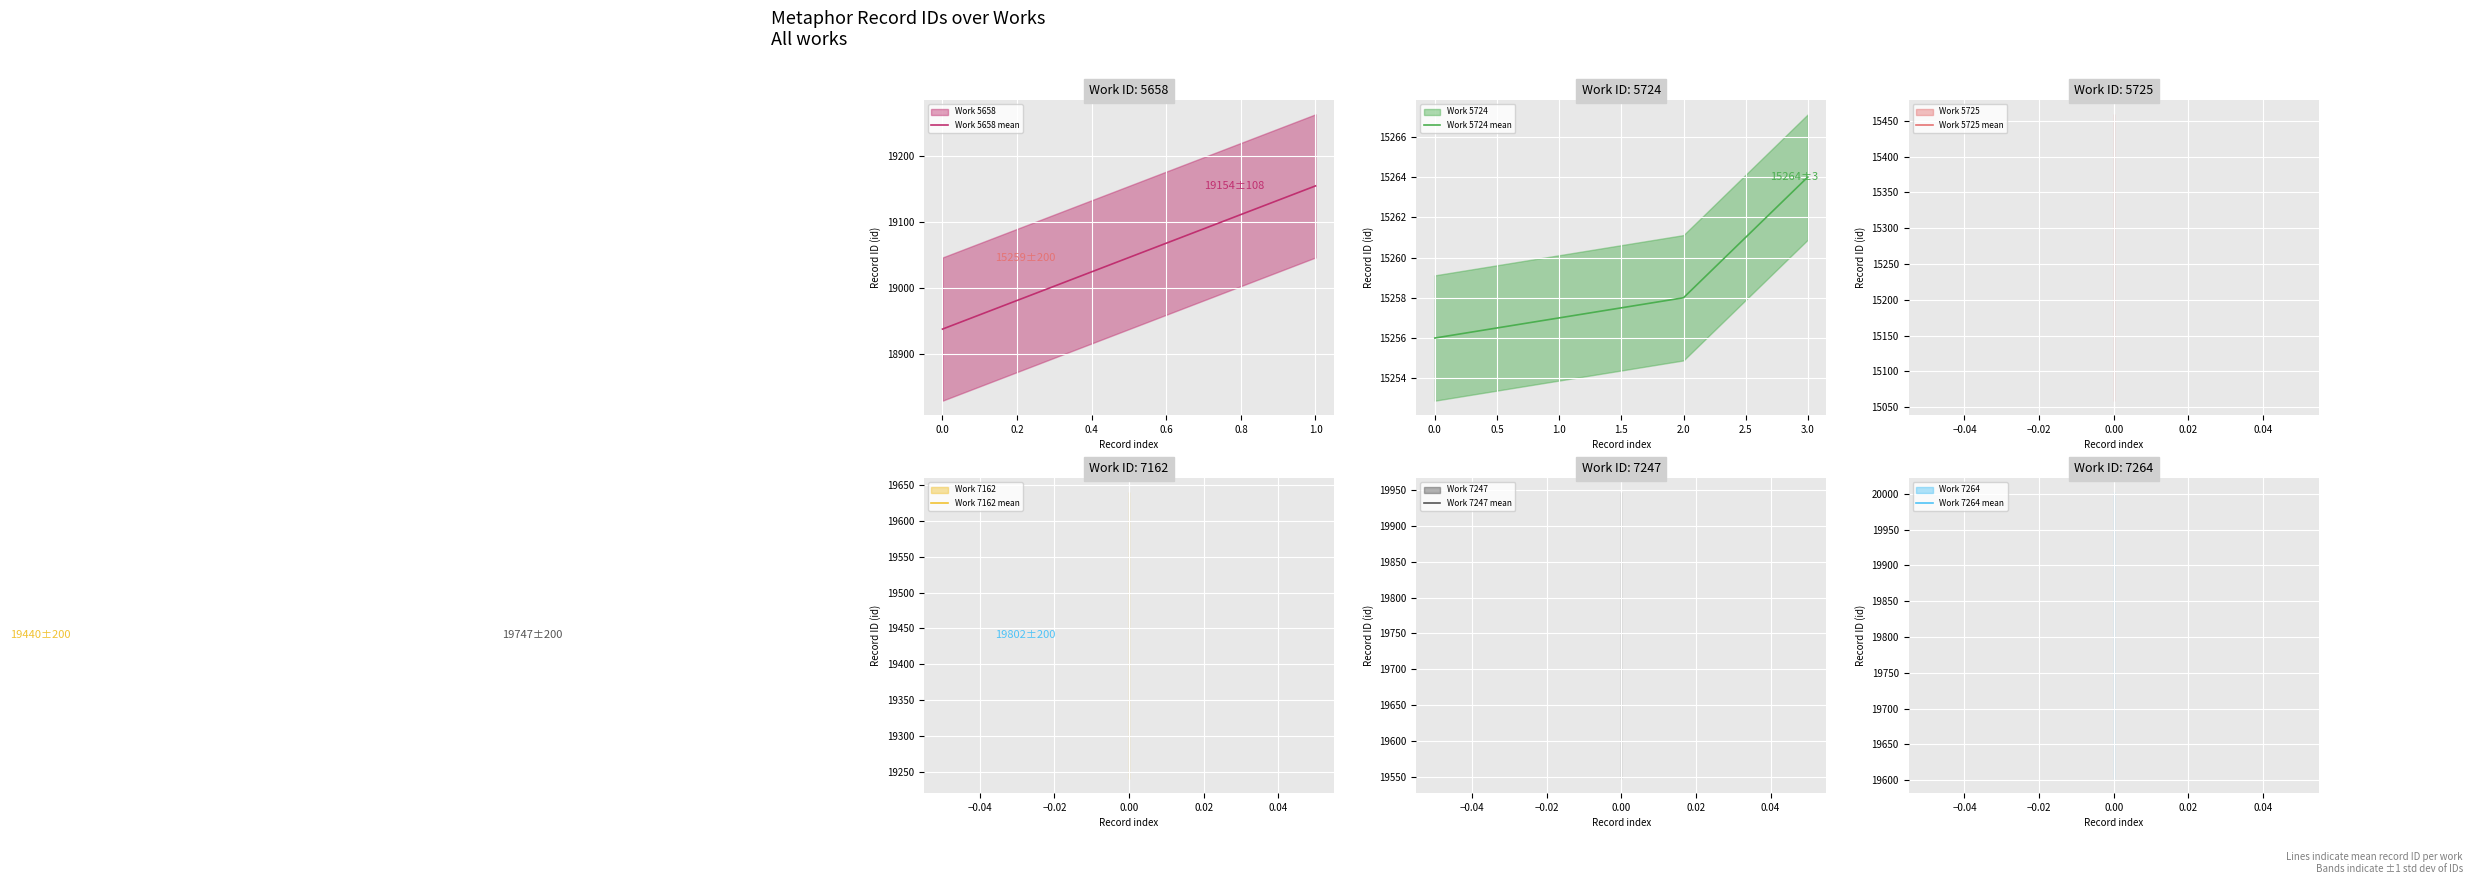

What is the sum of the values at 5658 and 5725?

34413